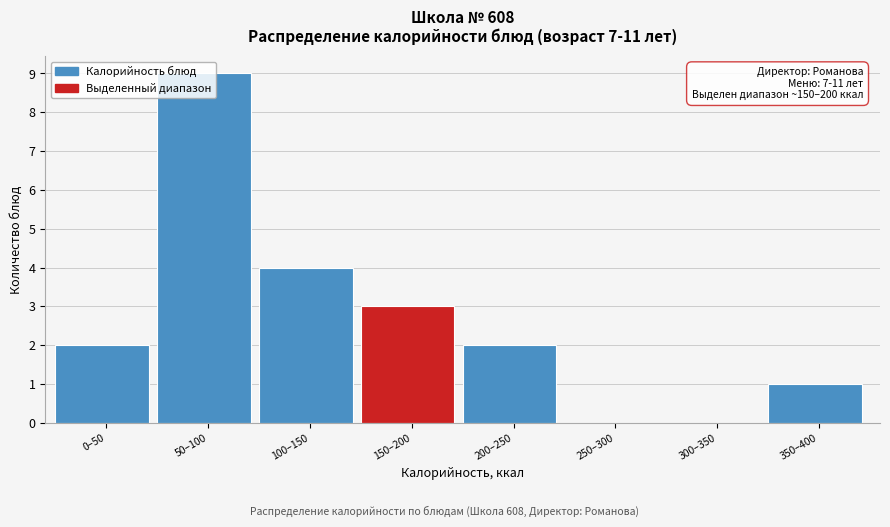

What is the greatest value displayed?

9